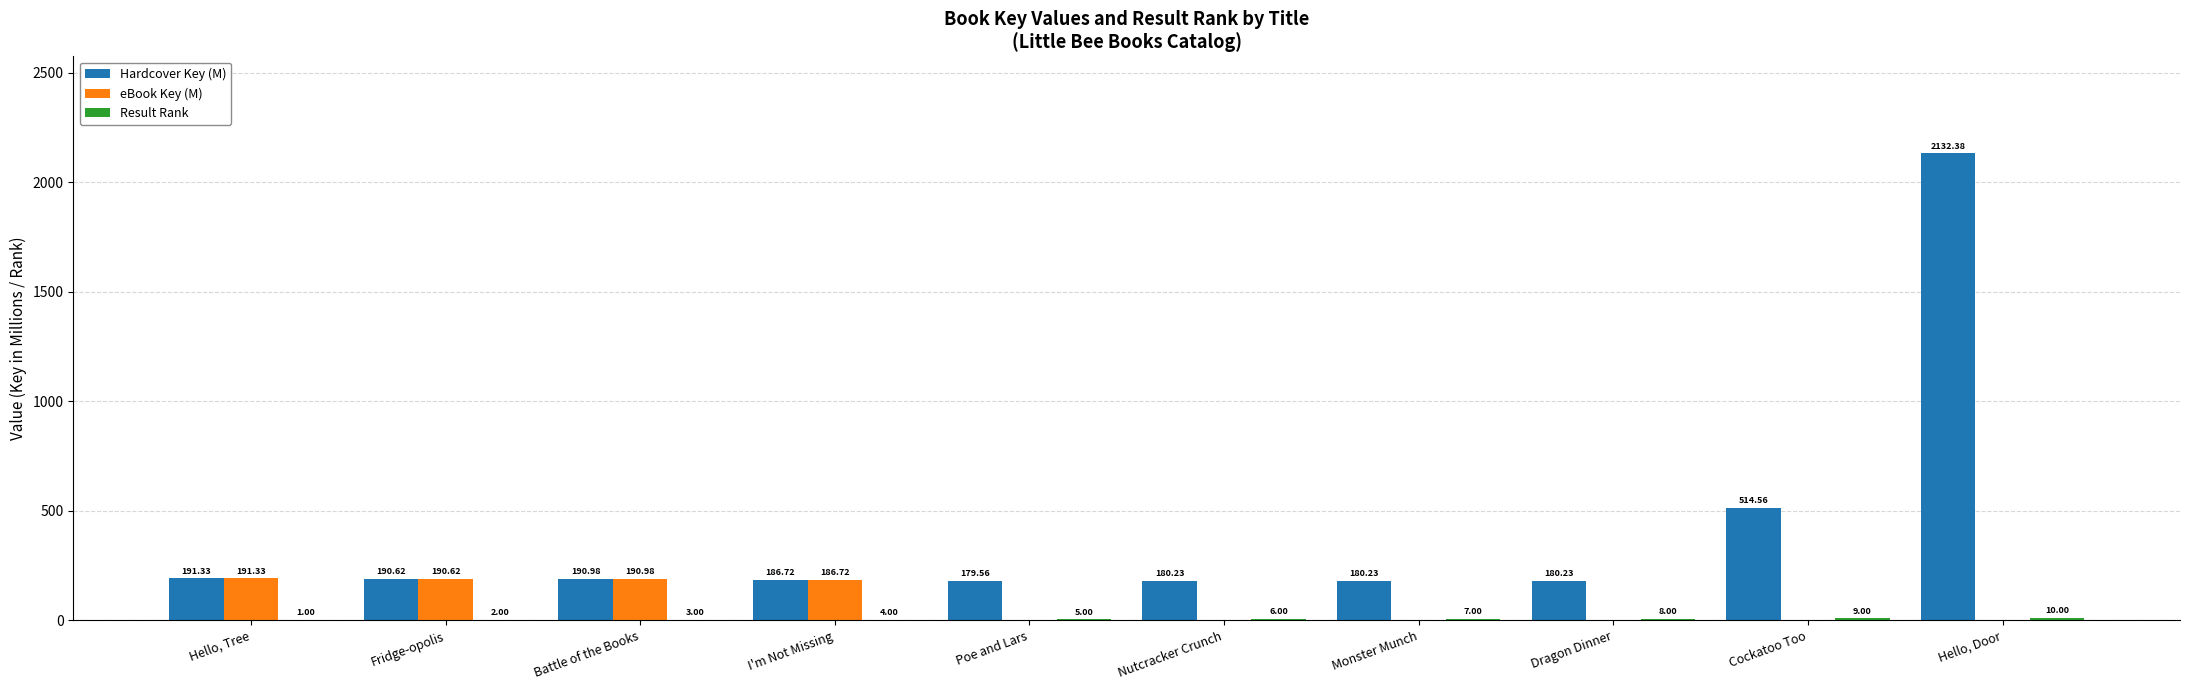

Where is eBook Key (M) nearest to the value 95?

I'm Not Missing